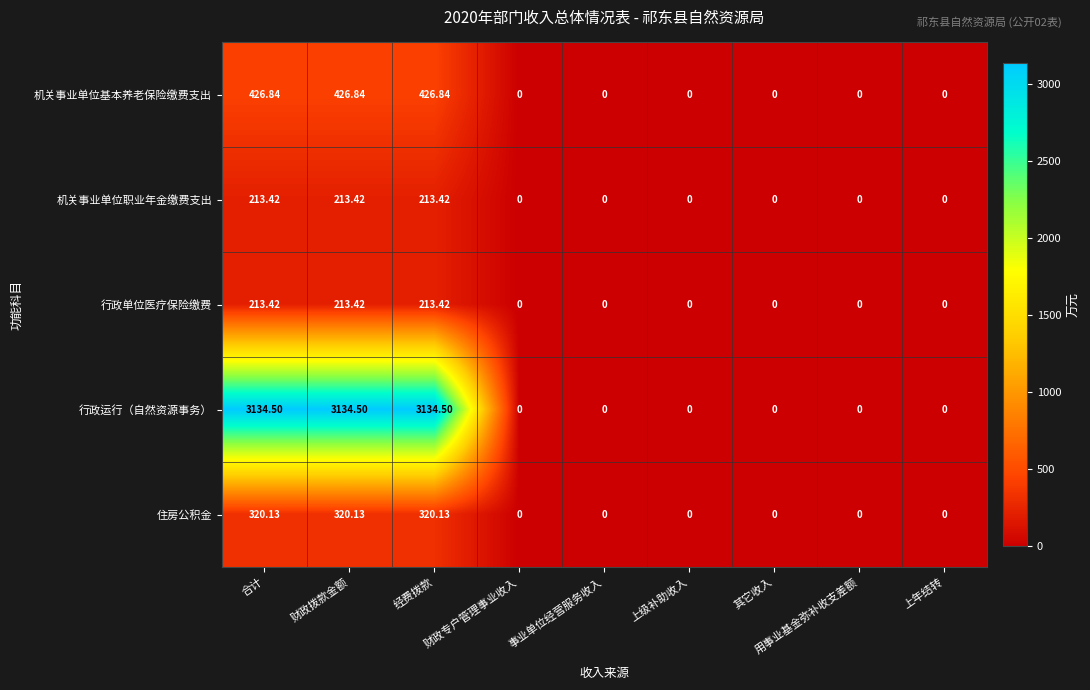

Which series has the largest total across all categories?

行政运行（自然资源事务）